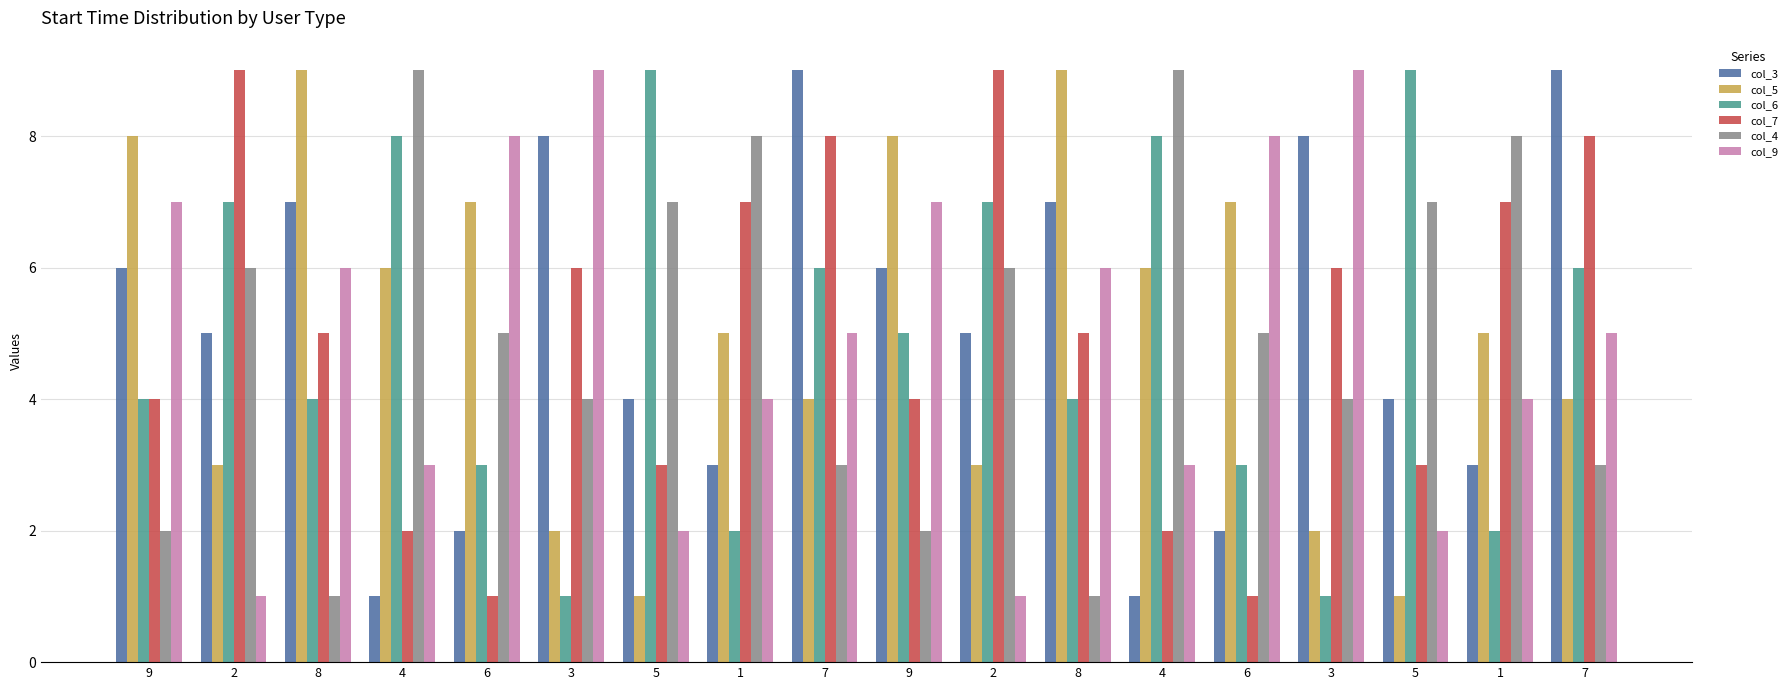

At which label does col_6 reach its peak?

5